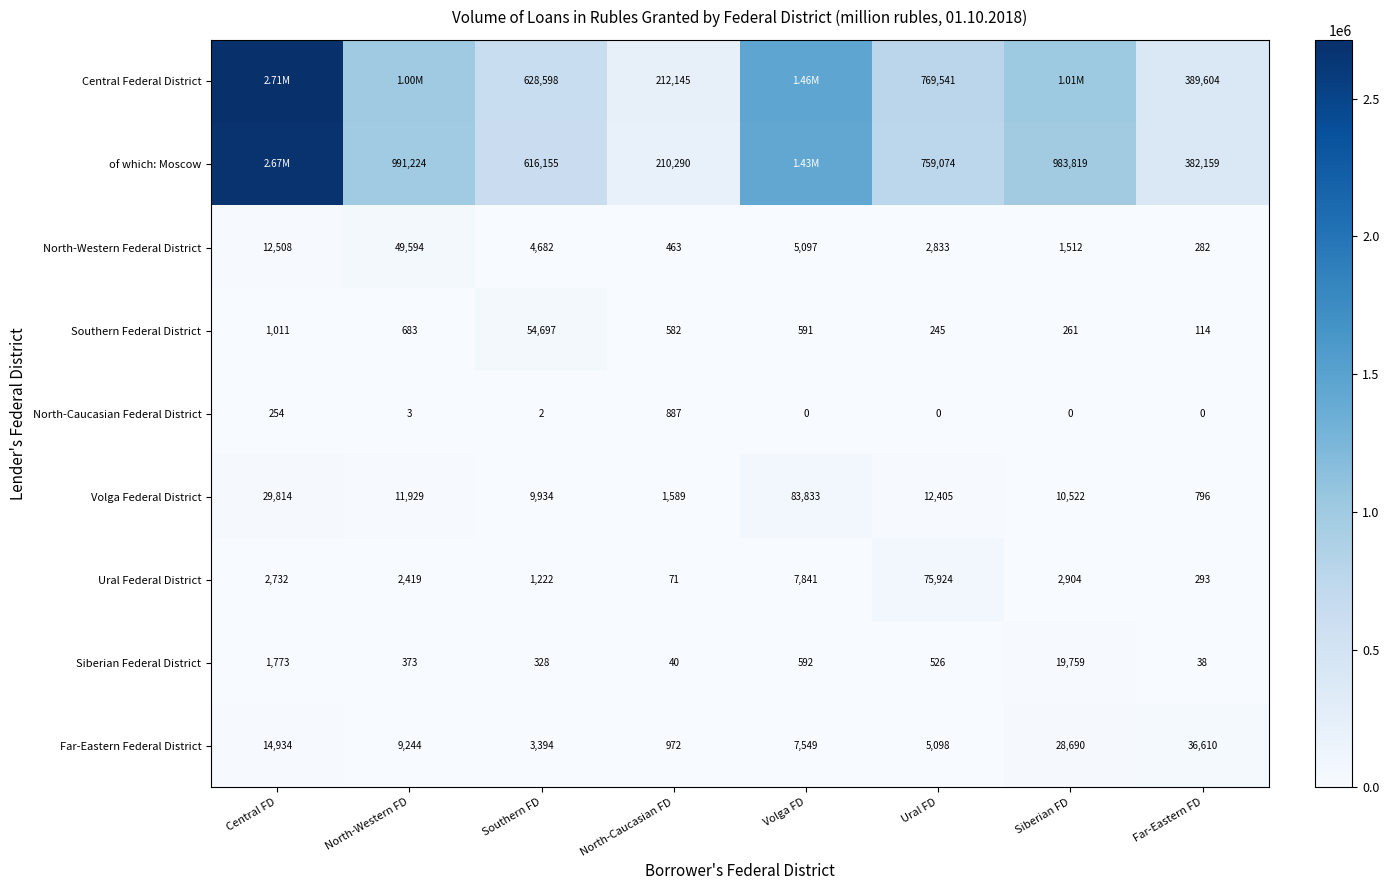

At North-Caucasian FD, list the series in order from smallest to largest.

Siberian Federal District, Ural Federal District, North-Western Federal District, Southern Federal District, North-Caucasian Federal District, Far-Eastern Federal District, Volga Federal District, of which: Moscow, Central Federal District